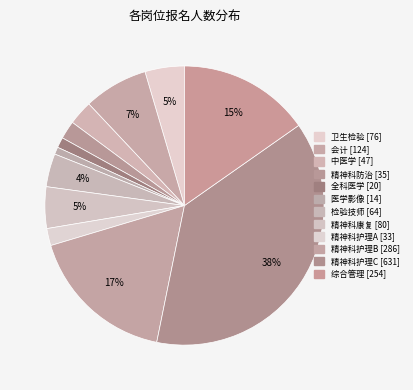

The 精神科防治 slice represents 1% of the pie. True or false?

False